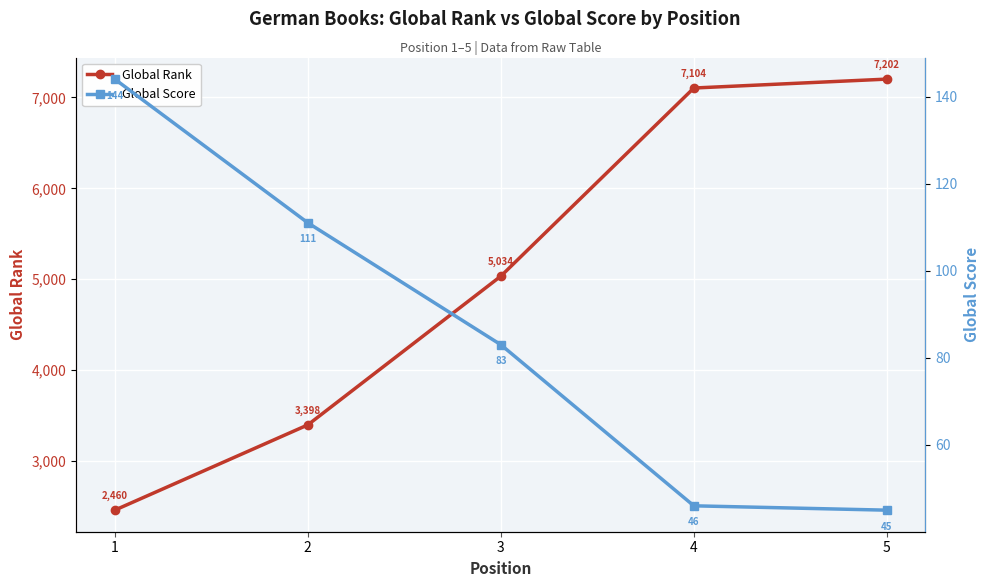

How many data points in Global Rank are above 5034?

2